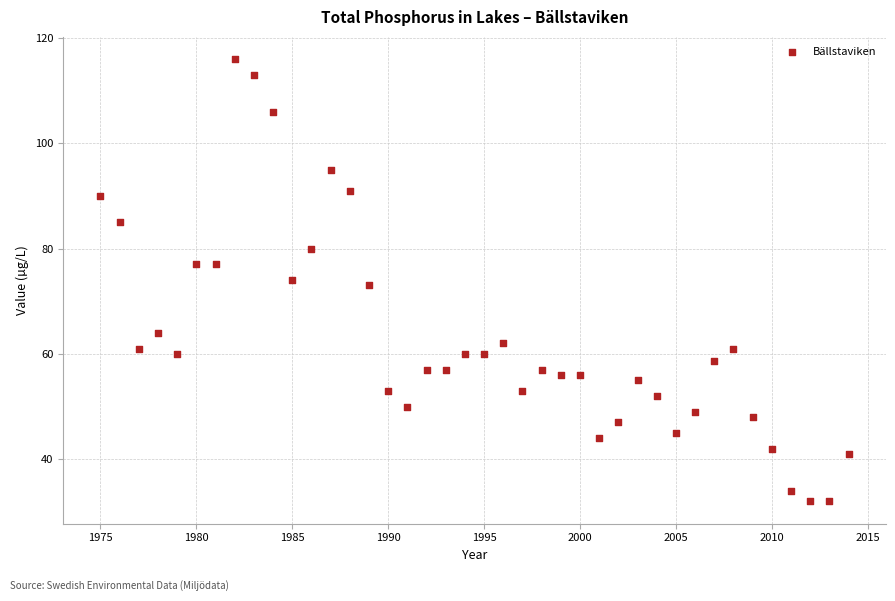

What is the range of X values (max minus min)?

39.0